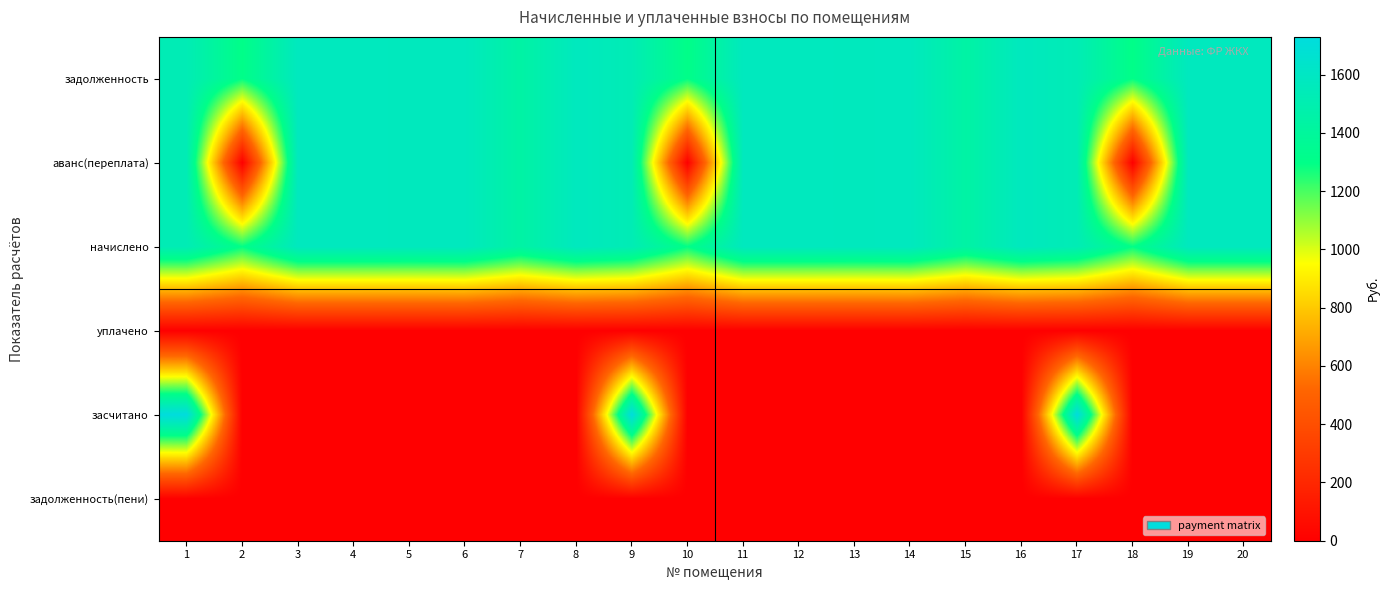

What is the greatest value displayed?

1729.9